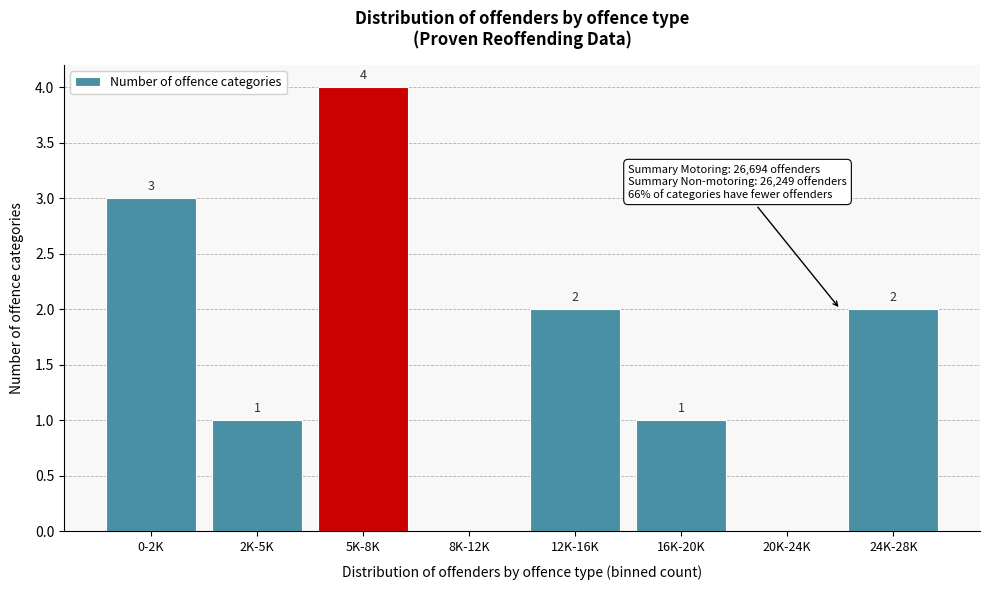

Reading left to right, list all the values displayed in this chart.

0-2K=3	2K-5K=1	5K-8K=4	8K-12K=0	12K-16K=2	16K-20K=1	20K-24K=0	24K-28K=2